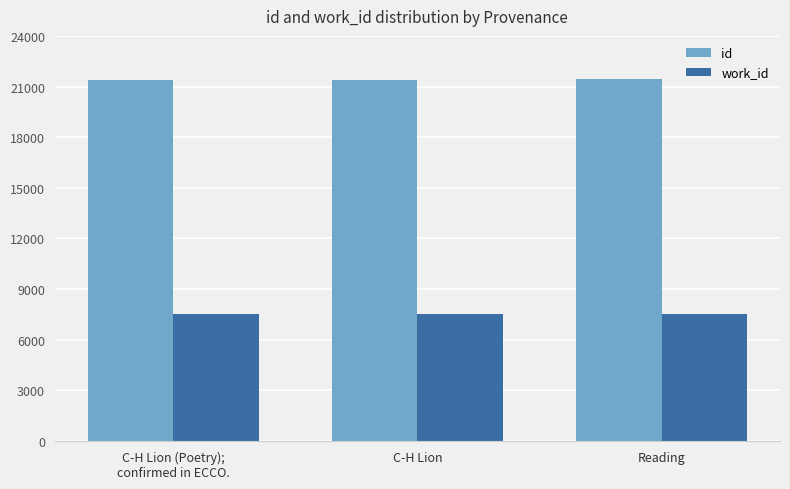

What is the sum of all id values?

64288